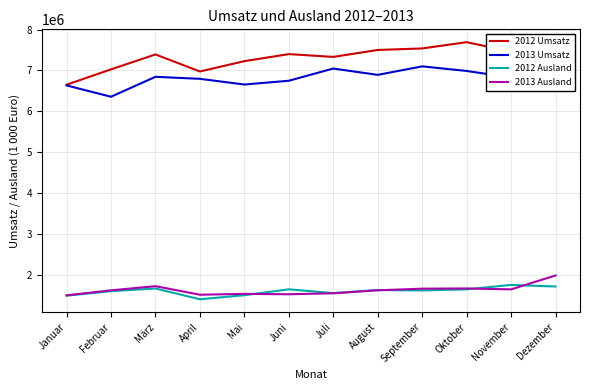

Which series has the largest range (max minus min)?

2012 Umsatz